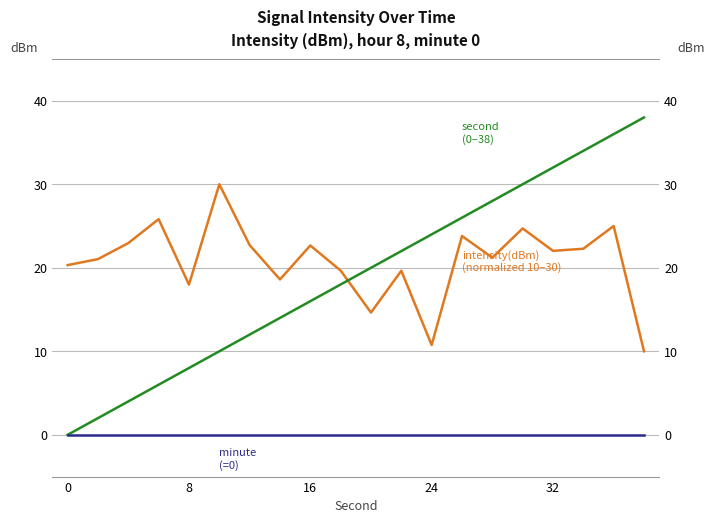

How many data points does each series have?

20